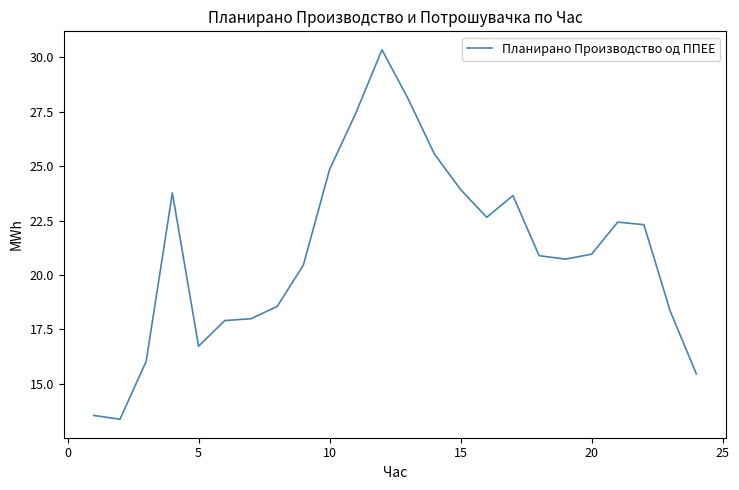

What is the difference between the maximum and minimum values?

17.0